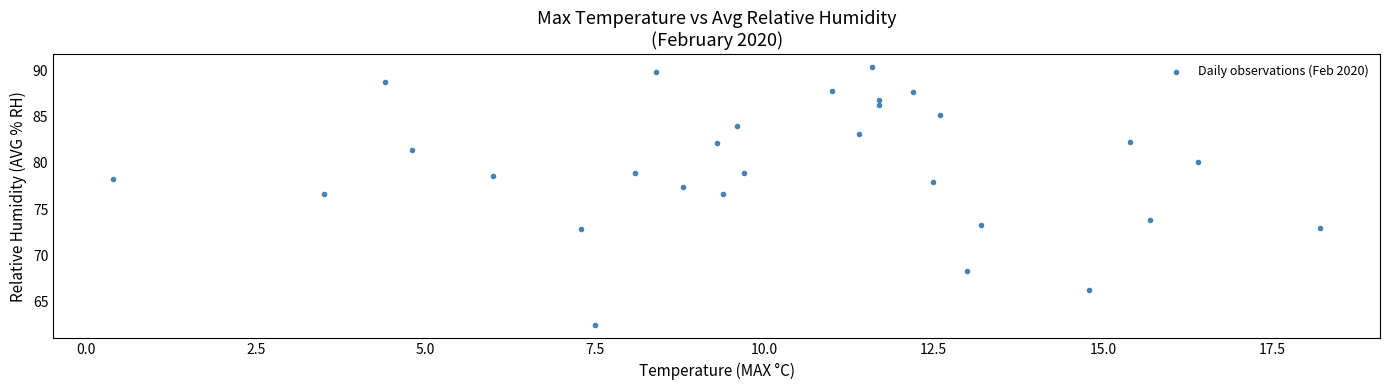

What is the range of X values (max minus min)?

17.8